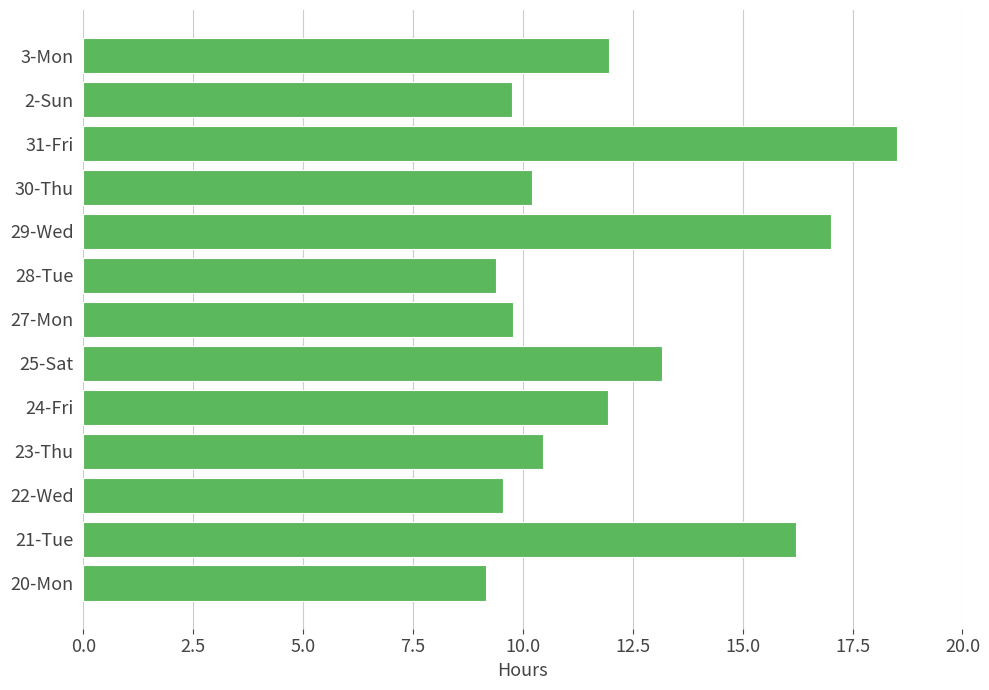

What is the change in value from 25-Sat to 3-Mon?

-1.2